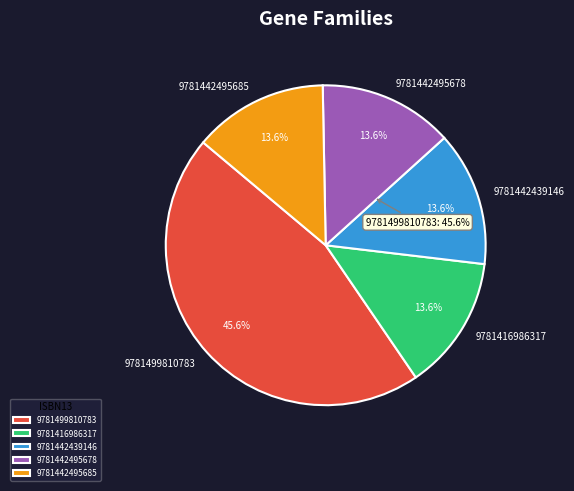

Which slice is the smallest?

9781416986317